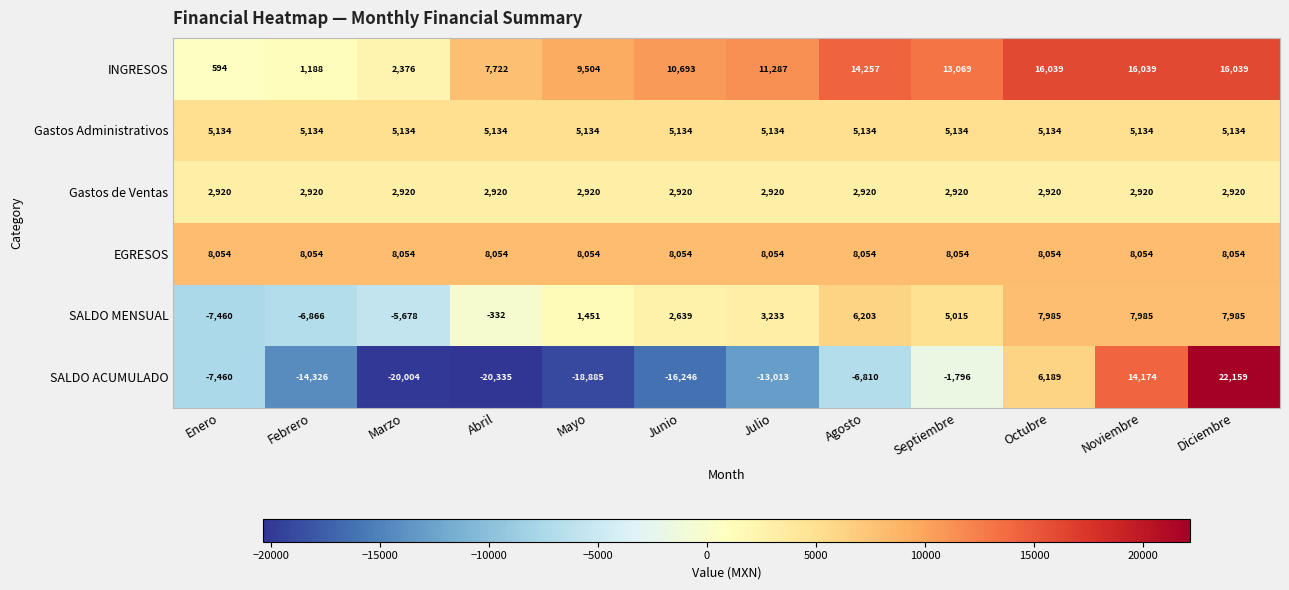

Which series has the largest total across all categories?

INGRESOS